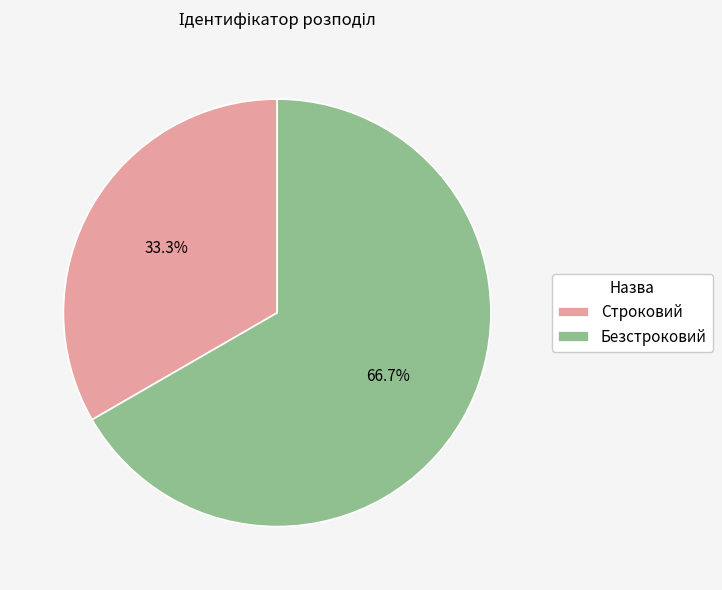

Which category has the biggest portion of the pie?

Безстроковий